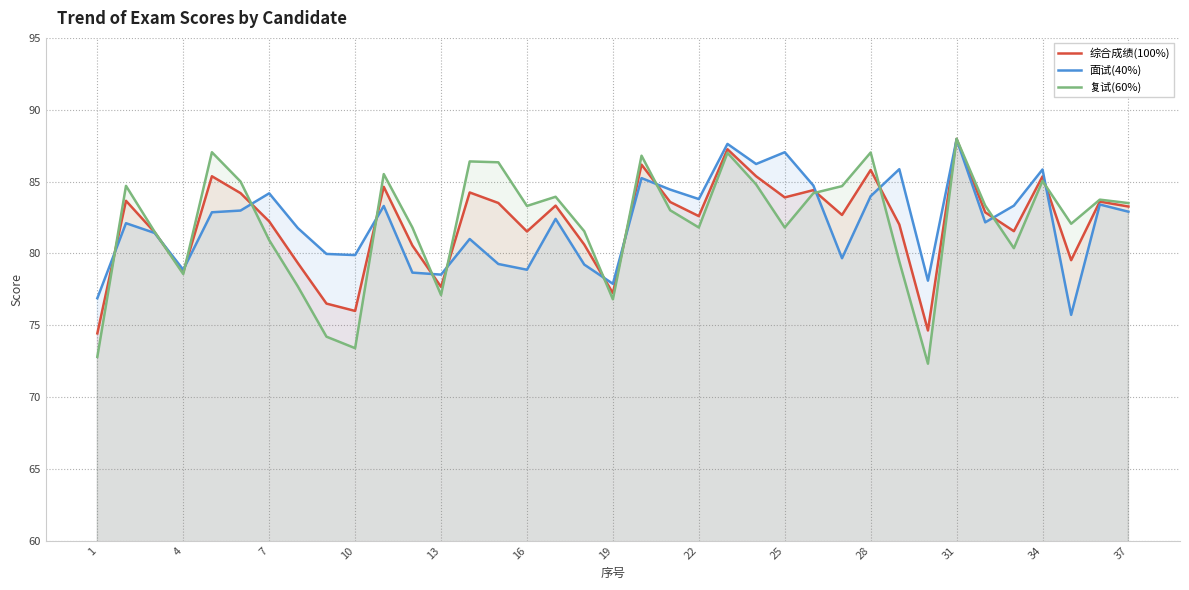

The value of 复试(60%) at 10 is 73.4. True or false?

True